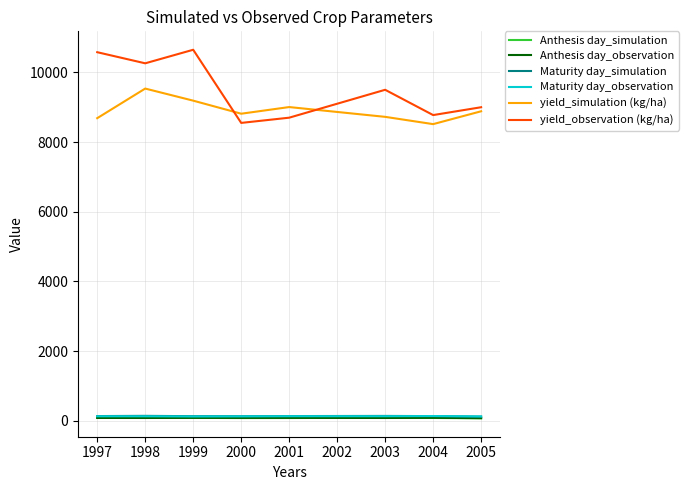

Which series has the largest total across all categories?

yield_observation (kg/ha)